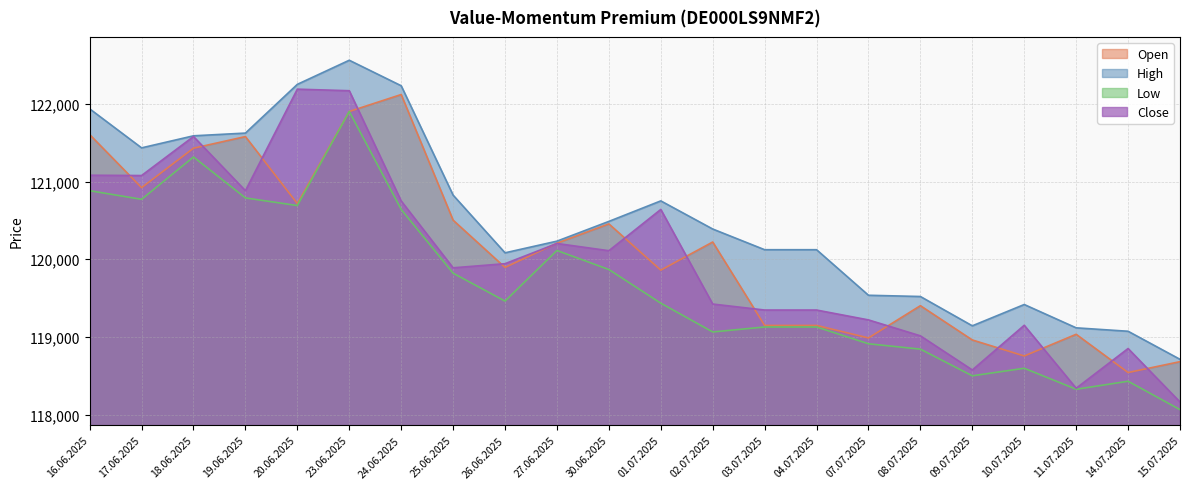

True or false: Low and Close intersect in this chart.

False